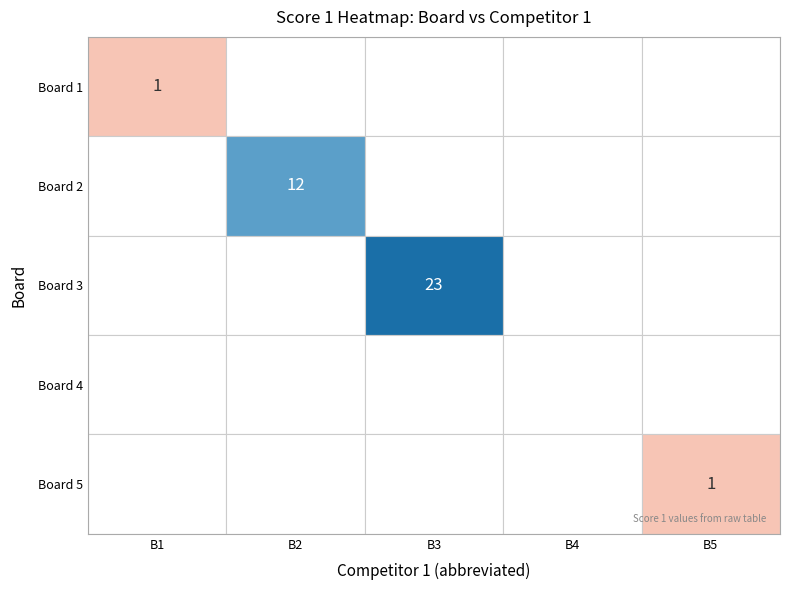

Reading right to left, transcribe all the data shown in this chart.

Cabal Sébastien and Piquemal Fabien: 0	0	0	0	1
Cieply Jeremy and Mothe Christian: 0	0	0	12	0
Chatelain Mathieu and Palande Vinay: 0	0	23	0	0
Girault Patrice and Toubert Olivier: 0	0	0	0	0
Petit Christophe and Thouron Eric: 1	0	0	0	0